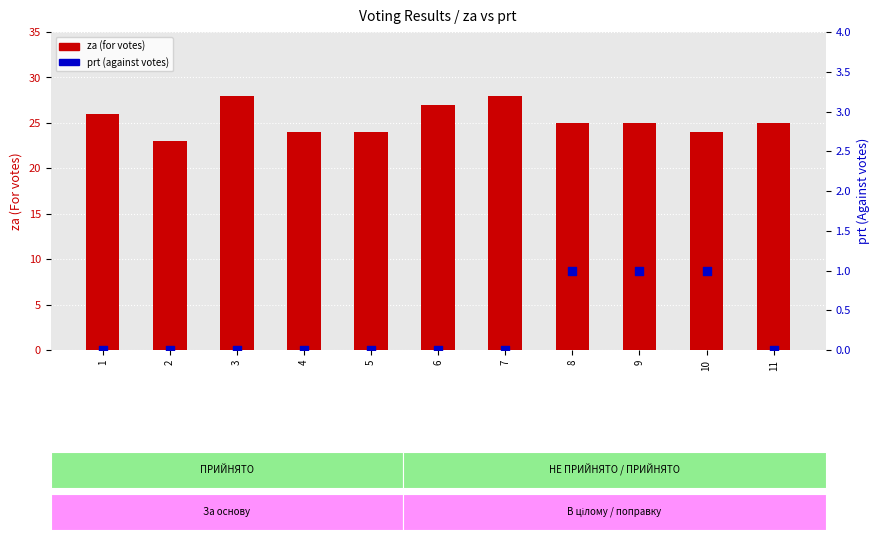

Which series reaches the maximum Y coordinate?

za (for votes)